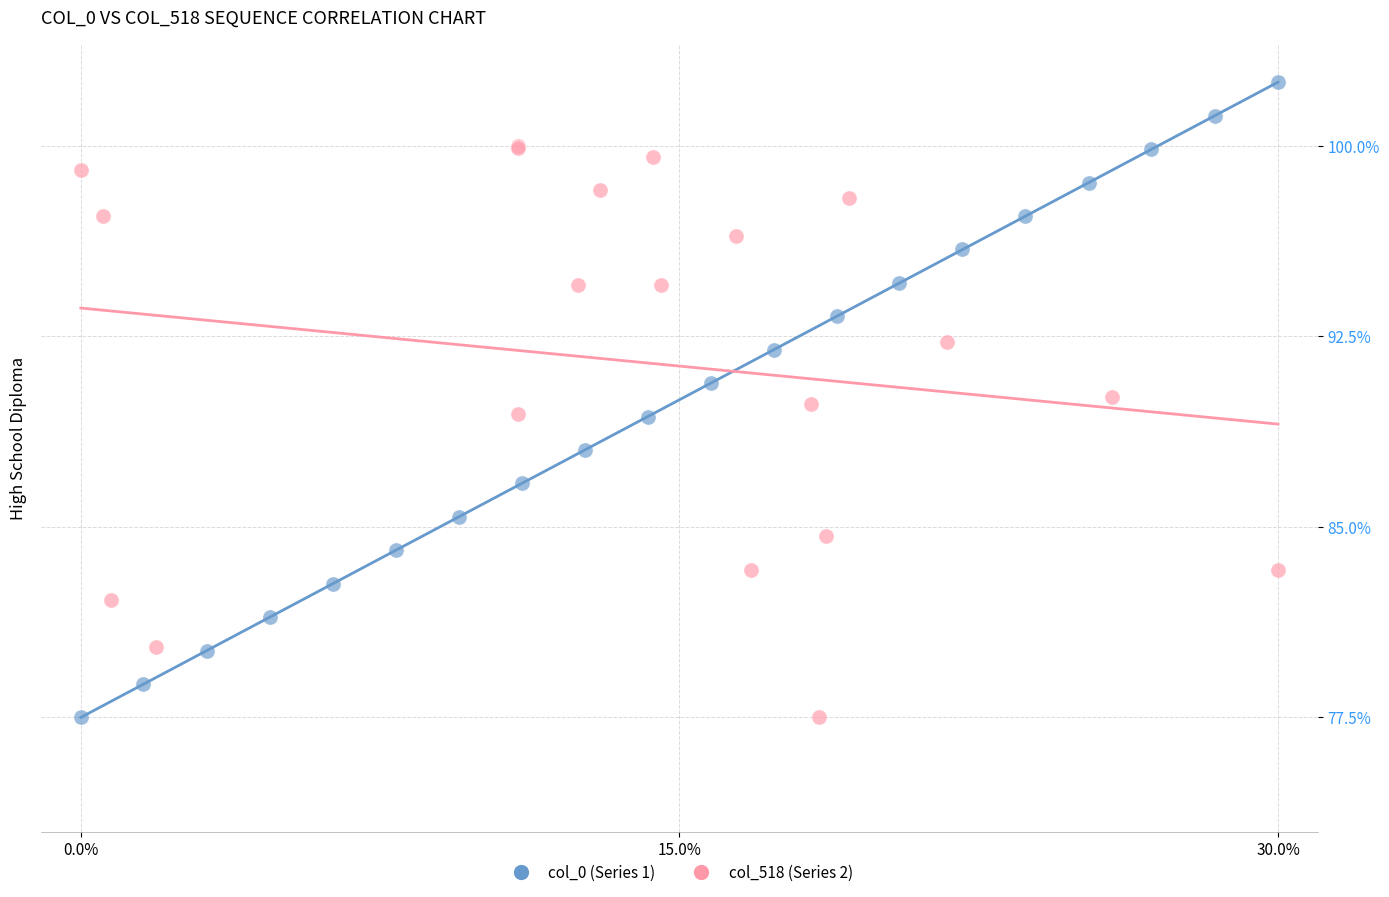

Which series has the widest spread of Y values?

col_0 (Series 1)